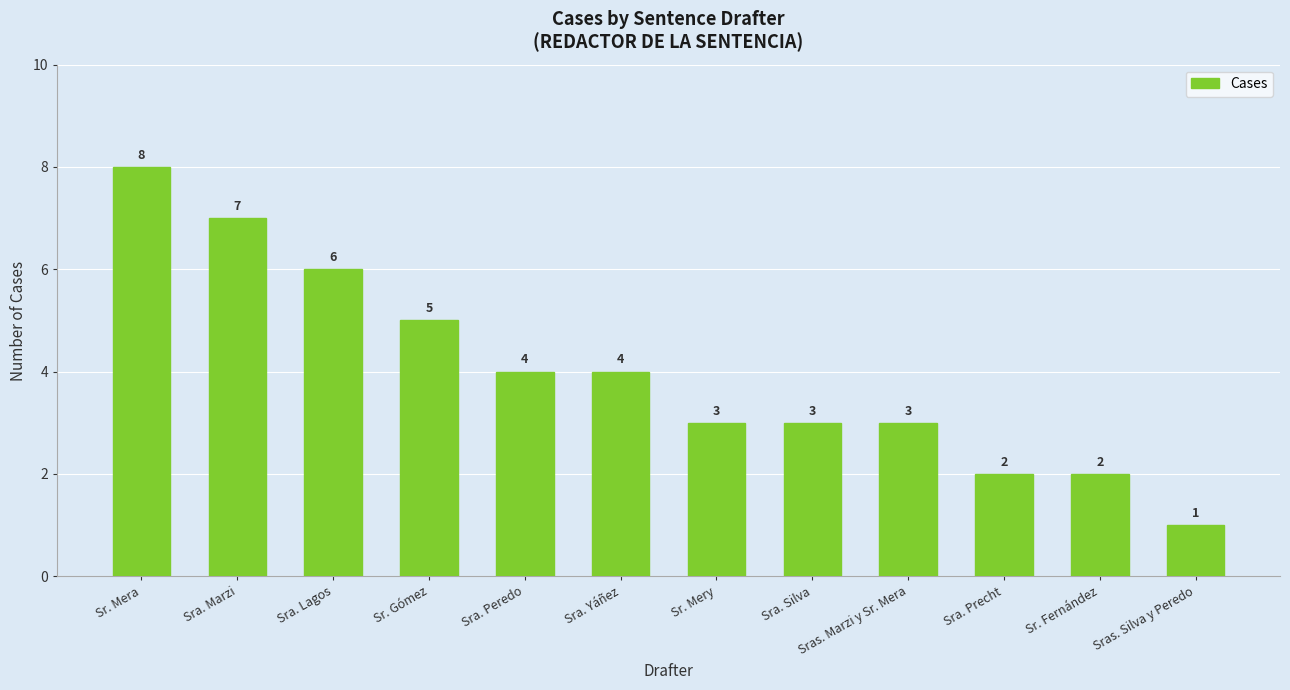

What value does the data have at Sra. Lagos?

6